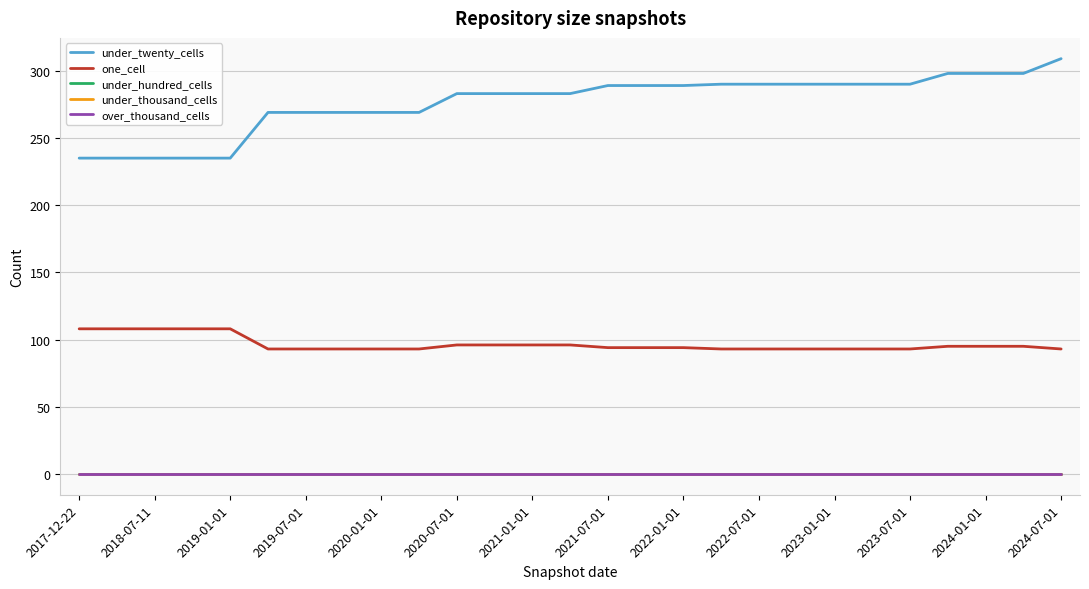

Is this an area chart (filled region under the line)?

No